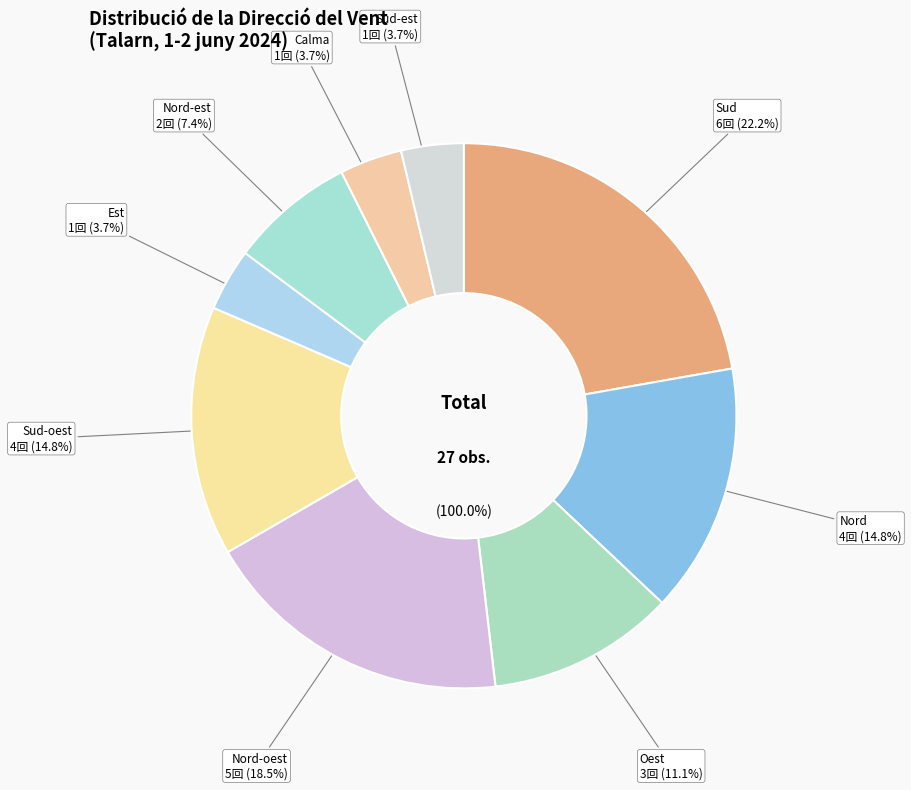

Is there any slice that represents more than half of the pie?

No